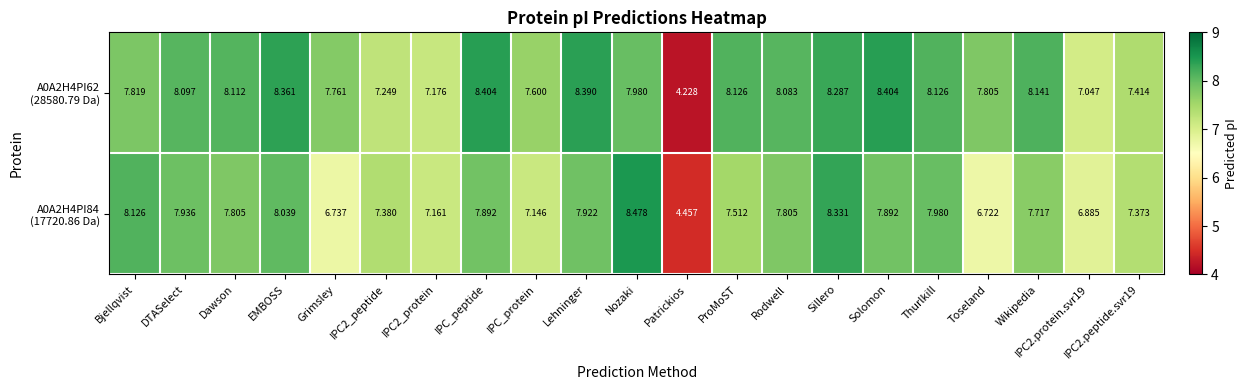

At which category is the sum across all series the highest?

Sillero